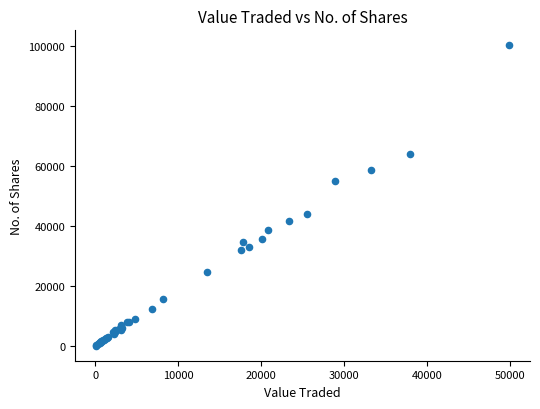

What Y value in the scatter plot is closest to 50174?

54879